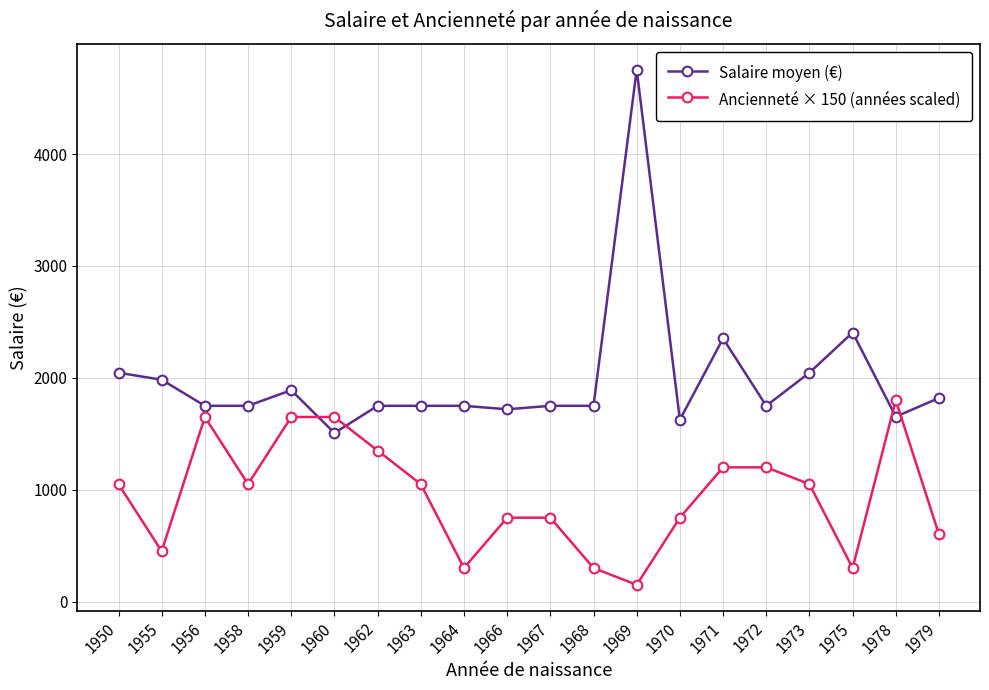

Reading left to right, list all the values displayed in this chart.

Salaire moyen (€): 2046	1983	1750	1750	1890	1507	1750	1750	1750	1719	1750	1750	4755	1626	2352	1750	2046	2405	1653	1820
Ancienneté × 150 (années scaled): 1050	450	1650	1050	1650	1650	1350	1050	300	750	750	300	150	750	1200	1200	1050	300	1800	600